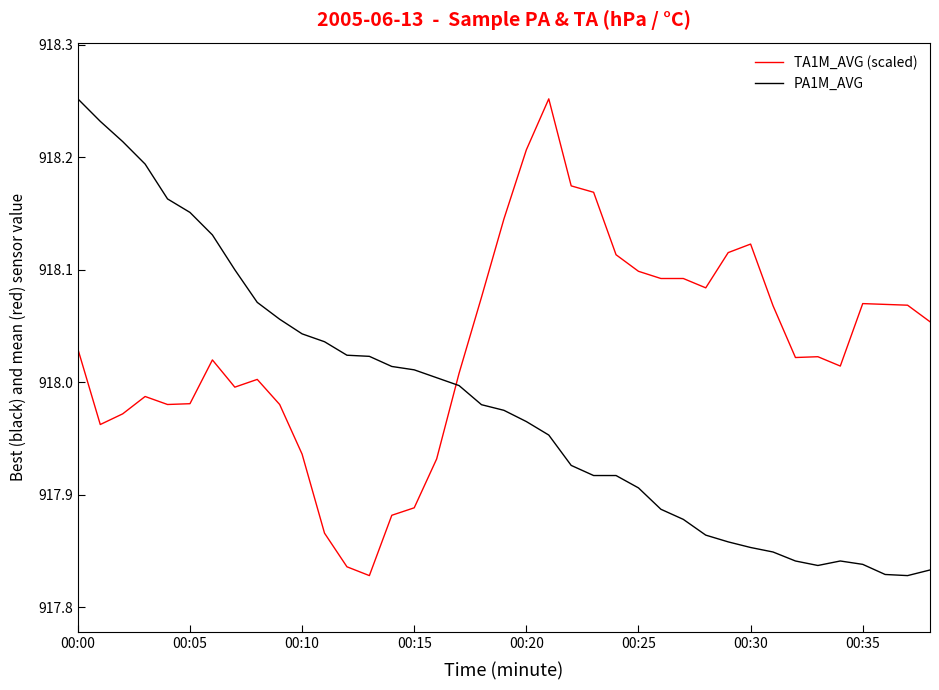

List the series in order of their overall mean, highest first.

TA1M_AVG (scaled), PA1M_AVG